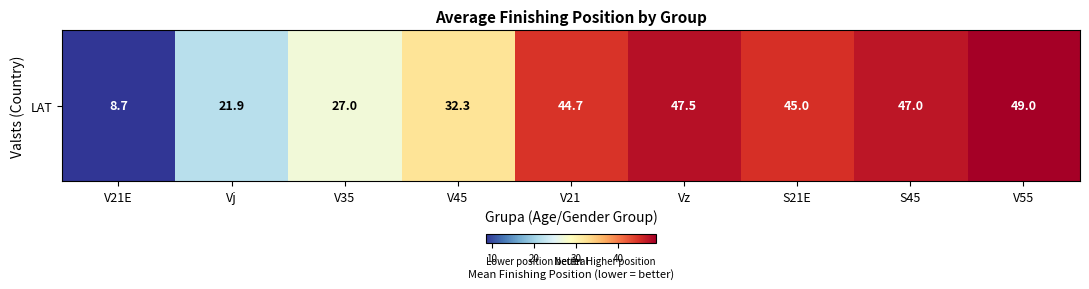

What is the minimum value shown in the chart?

8.7